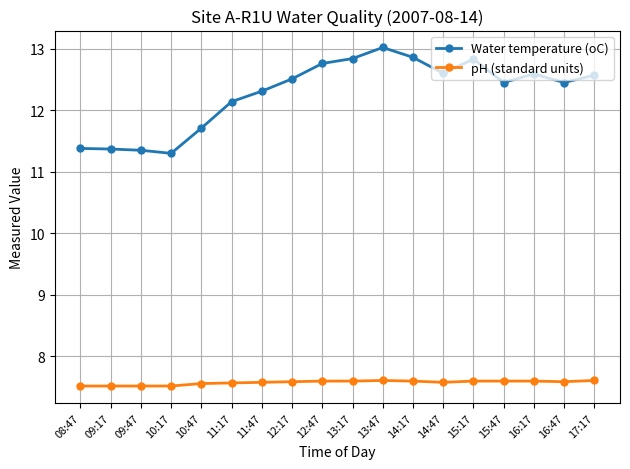

What is the minimum value for Water temperature (oC)?

11.3